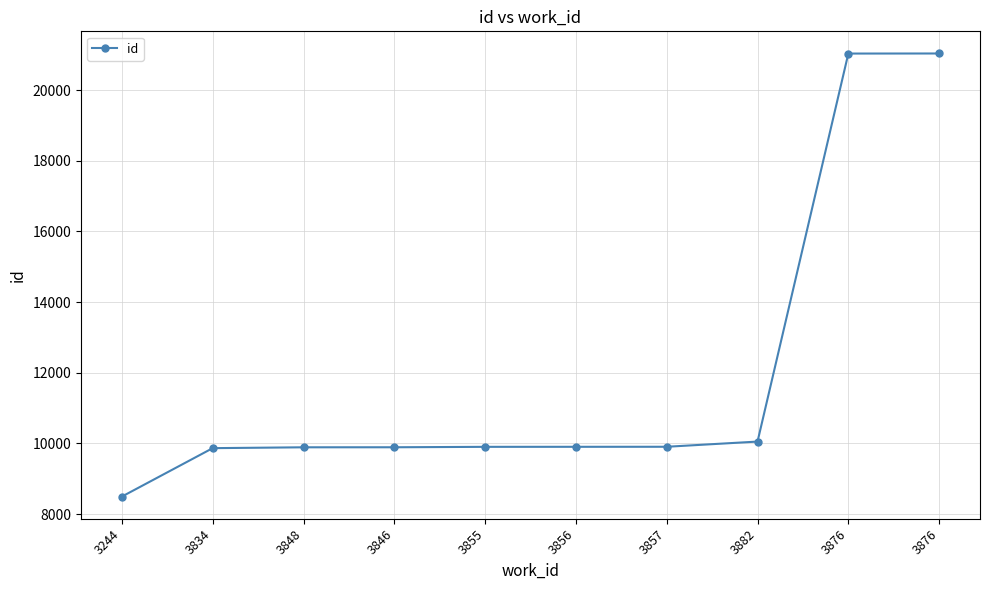

What is the maximum value shown in the chart?

21033